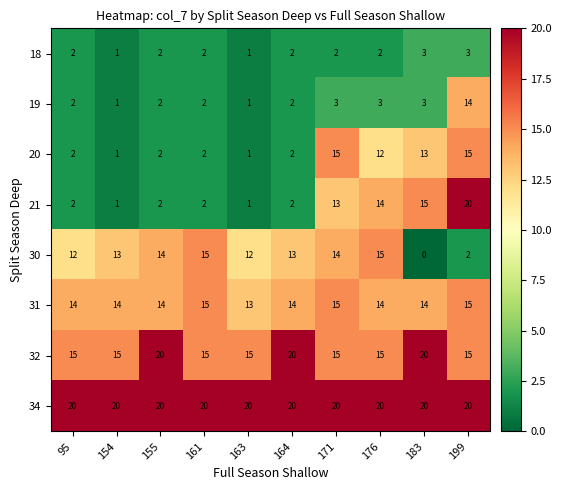

At how many categories does at least one series exceed 19?

10